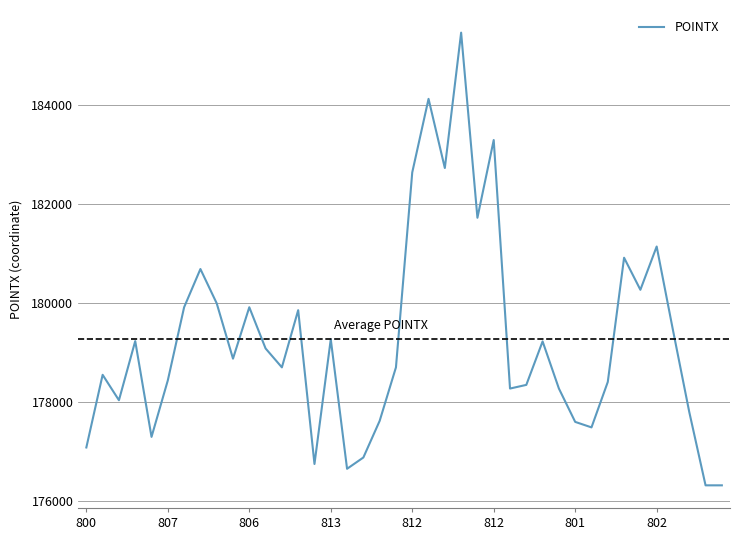

What is the difference between the maximum and minimum values?

9154.2